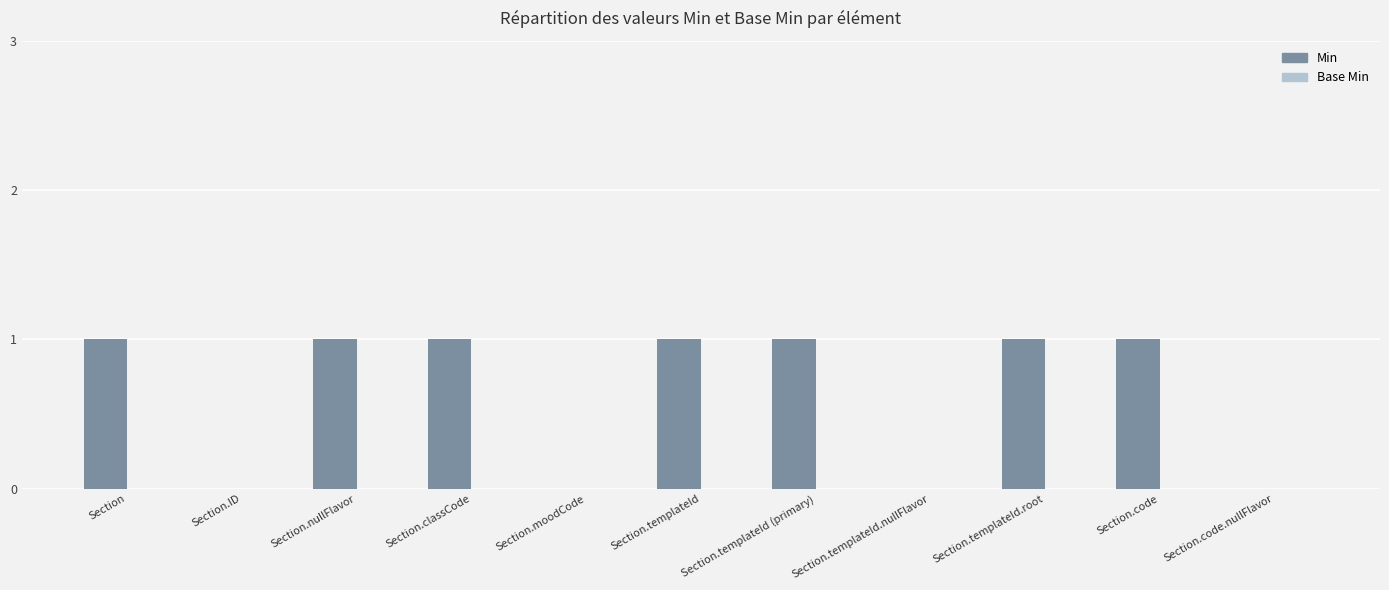

What is the sum of all values?

7